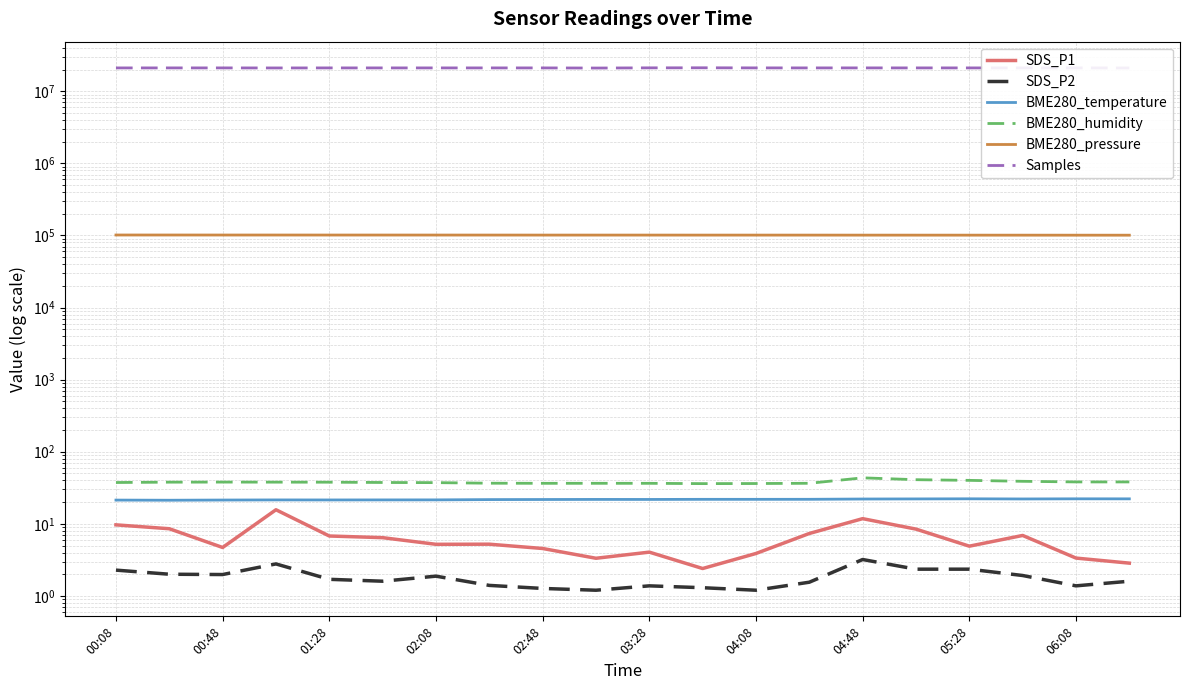

Is the value of BME280_pressure at 00:48 greater than the value of SDS_P2 at 11?

Yes